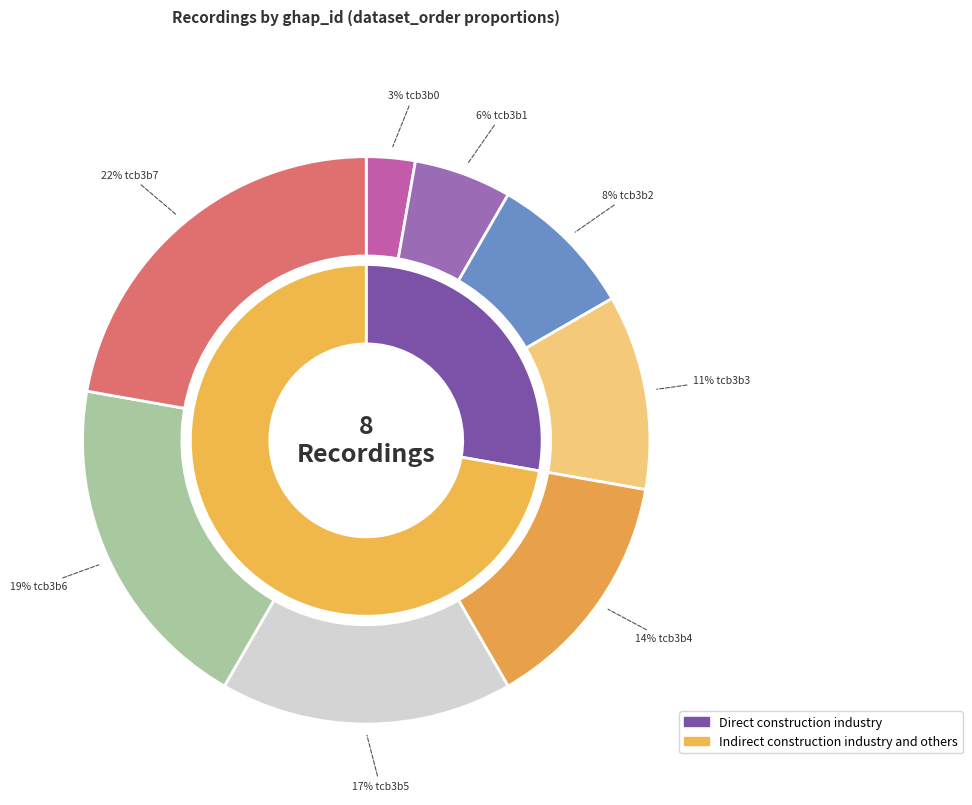

True or false: tcb3b3 accounts for 11% of the total.

True